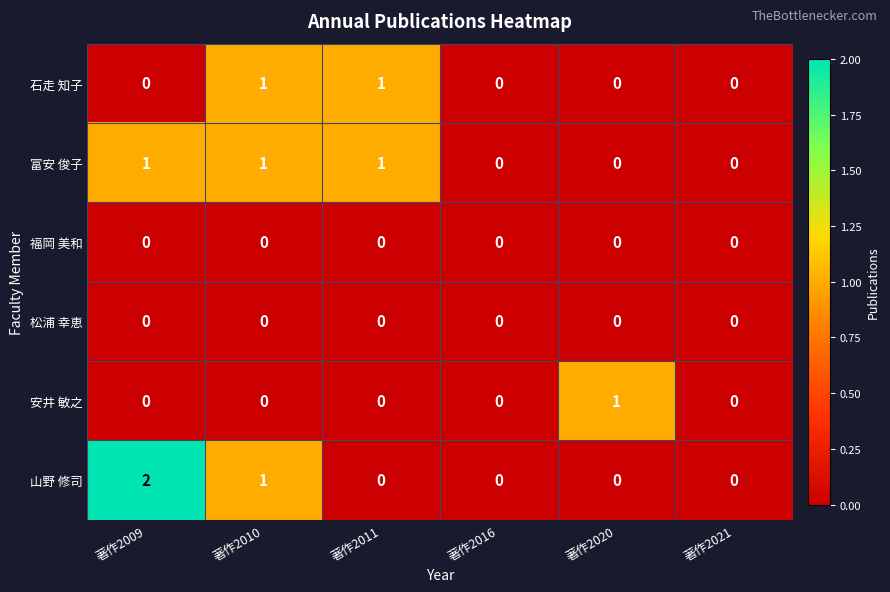

Which series has the largest range (max minus min)?

山野 修司